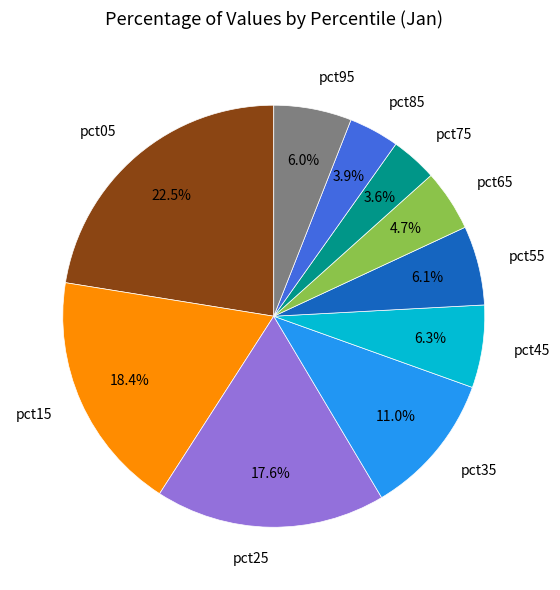

What percentage is the pct15 slice, to the nearest percent?

18%